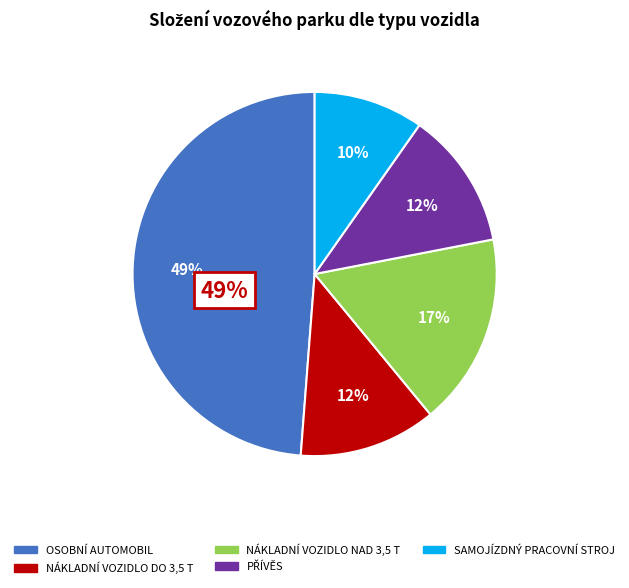

The NÁKLADNÍ VOZIDLO NAD 3,5 T slice represents 4% of the pie. True or false?

False